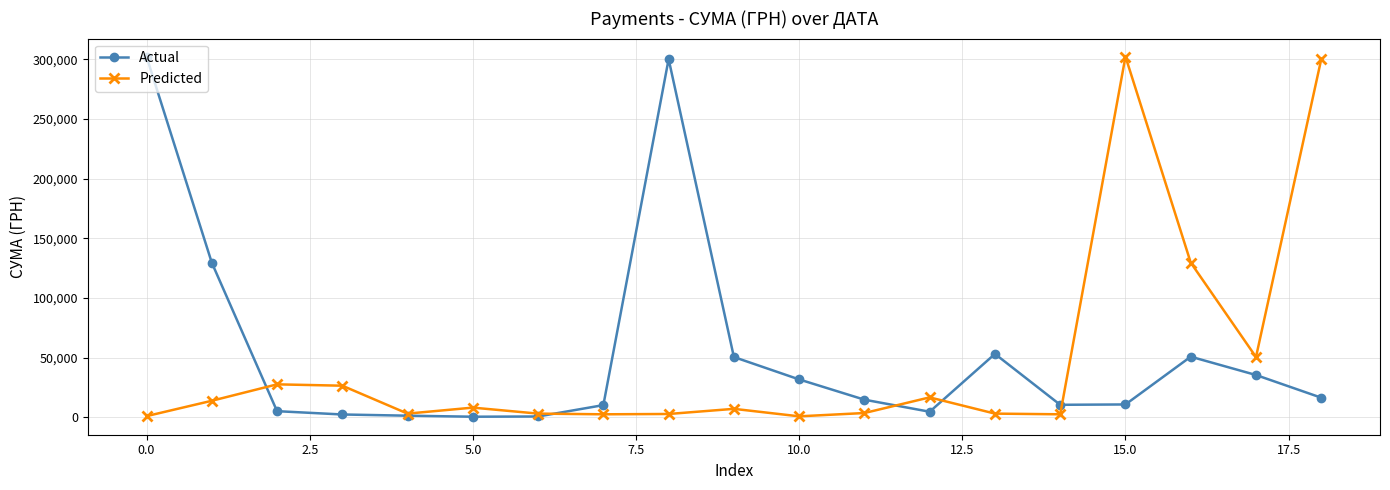

True or false: Actual has more than 1 interior local peaks.

True